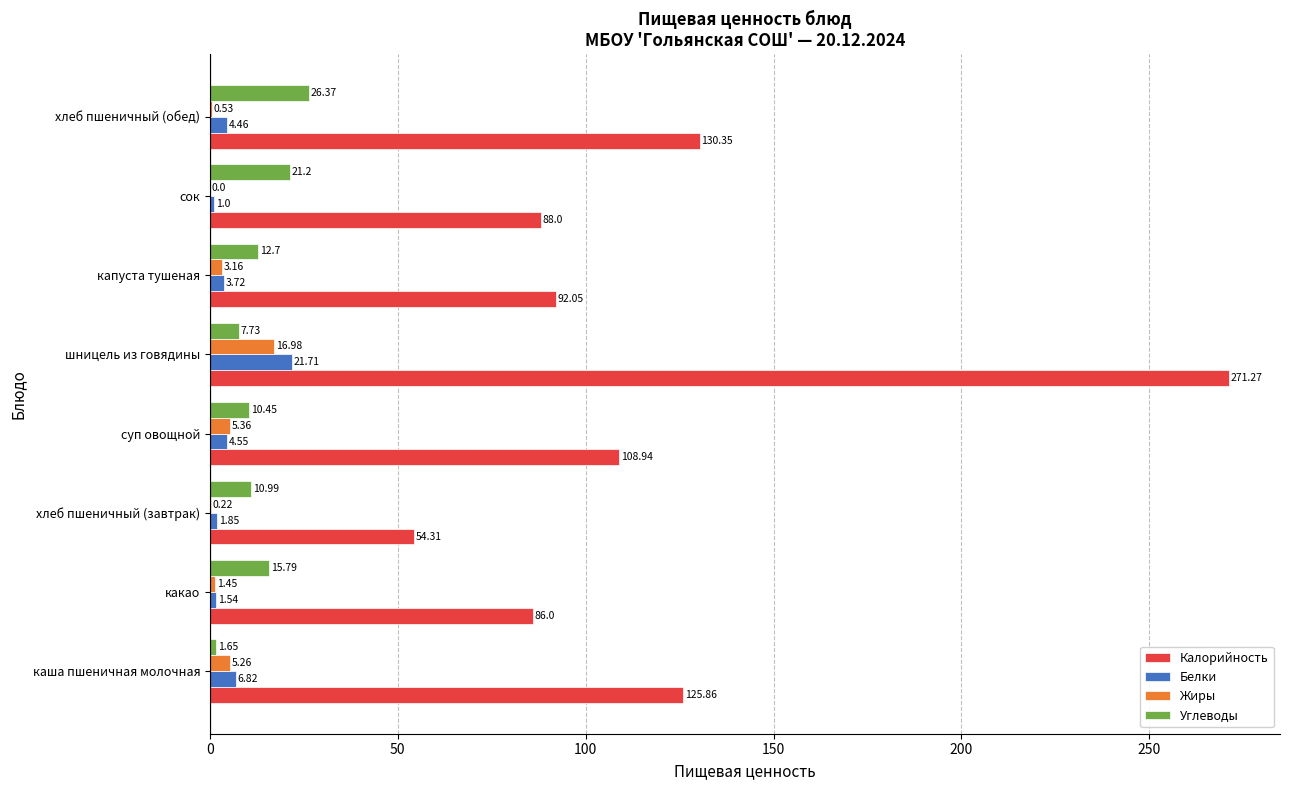

What is the sum of the Углеводы values at хлеб пшеничный (обед) and капуста тушеная?

39.1